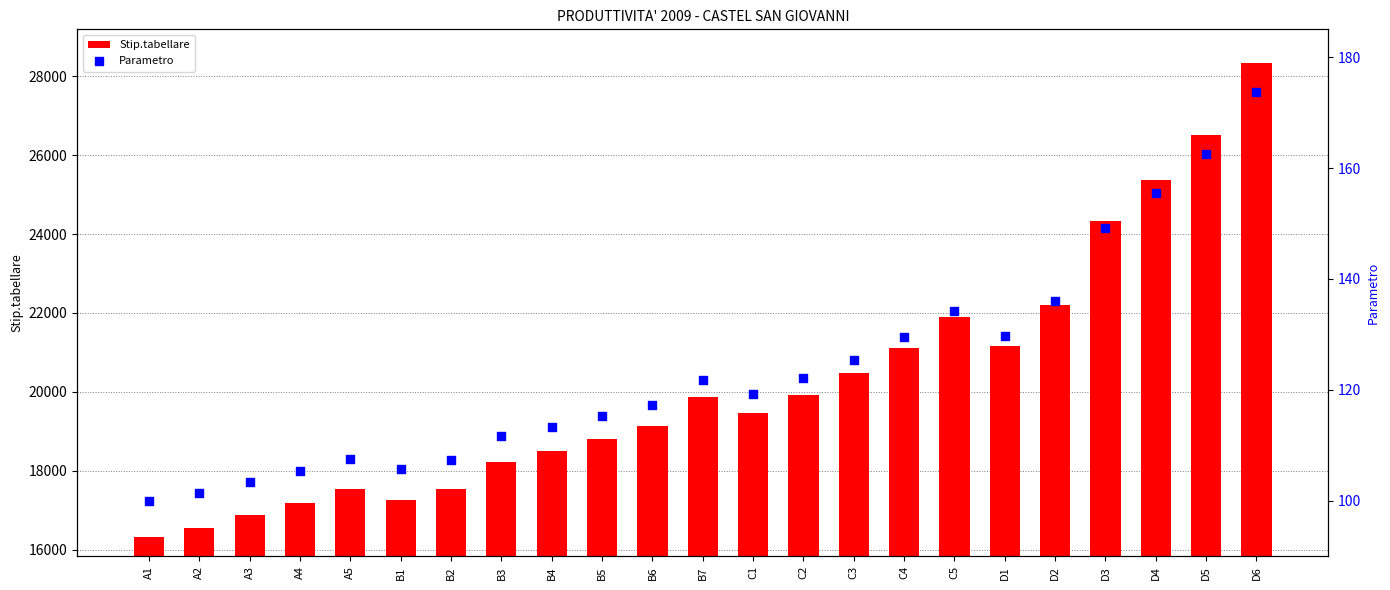

What is the total value across all series at C5?

22035.6